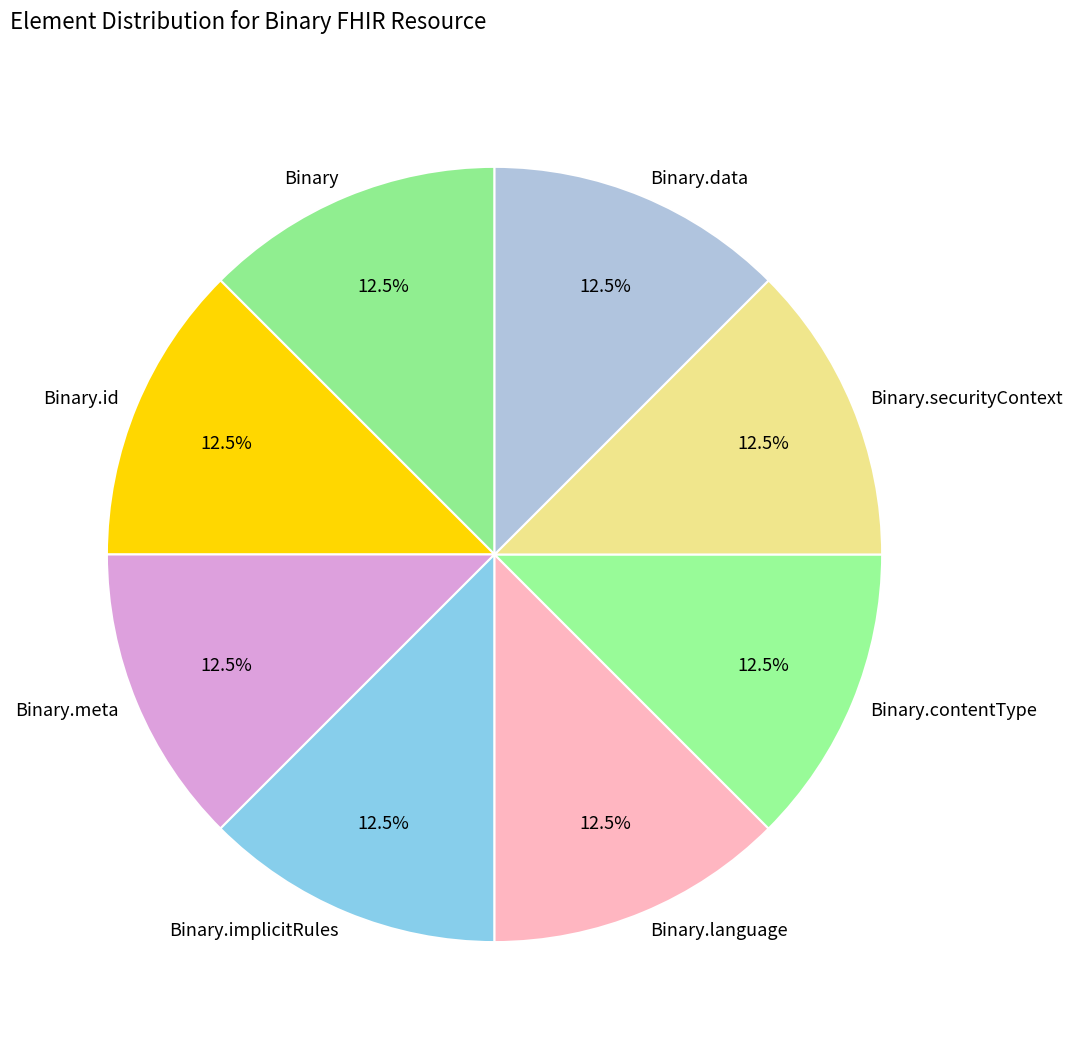

Combined, what portion of the pie is Binary.implicitRules and Binary.contentType?

25.0%